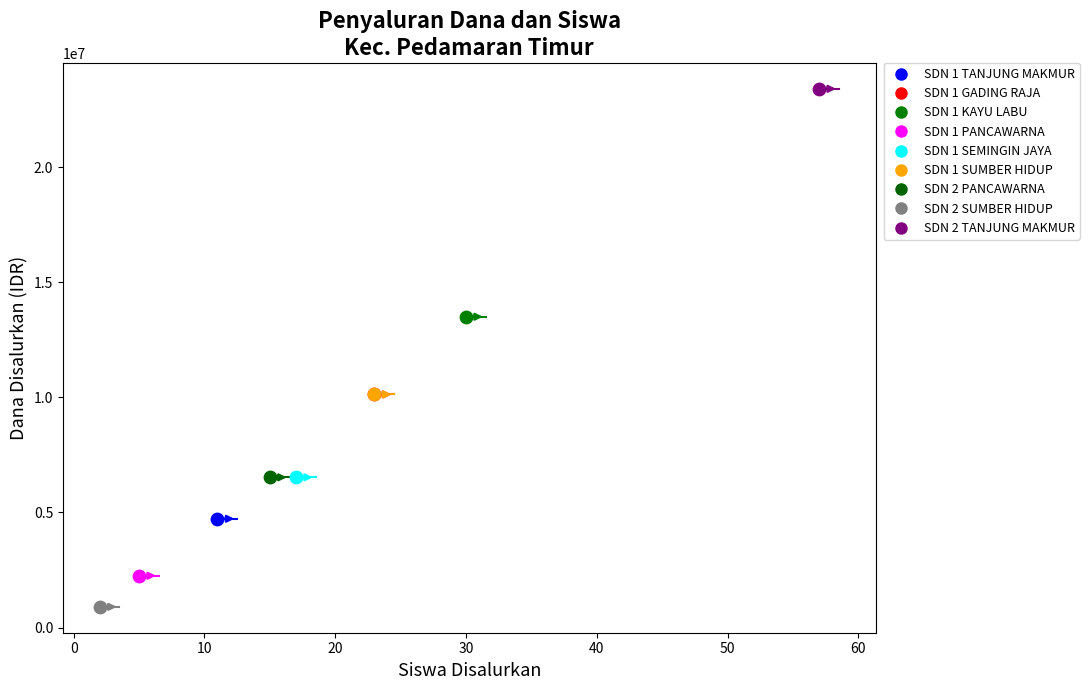

At which category is the sum across all series the highest?

8